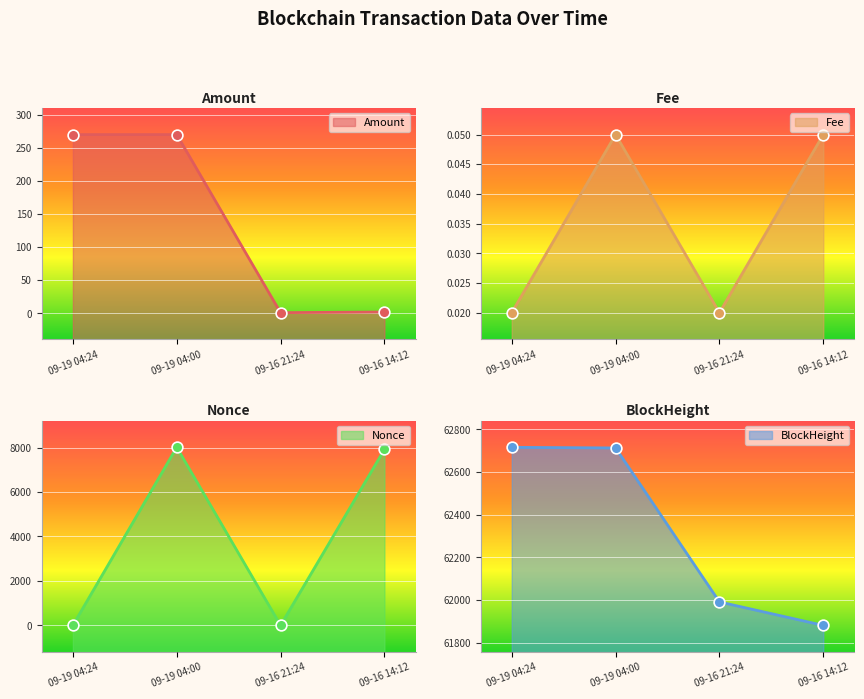

Which series has the largest total across all categories?

BlockHeight